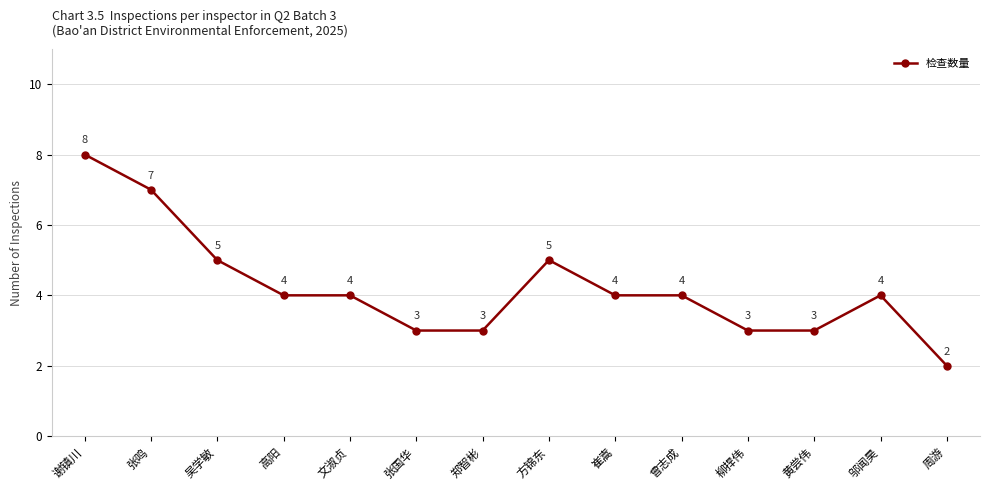

True or false: there are more than 1 points higher than both neighbors.

True